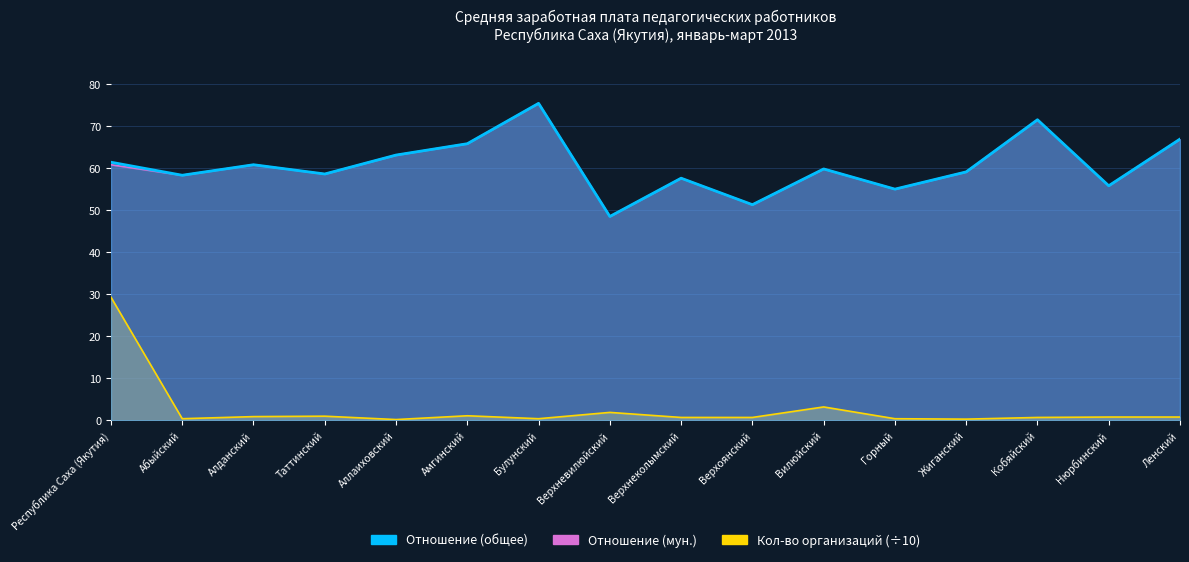

What are all the series names shown in the legend?

Отношение (общее), Отношение (мун.), Кол-во организаций